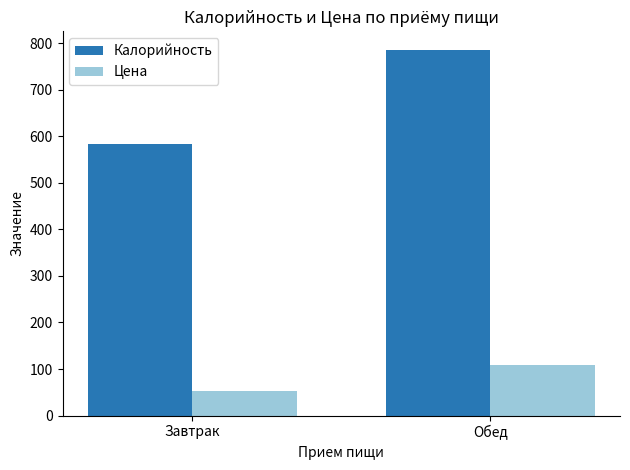

What is the maximum value for Калорийность?

786